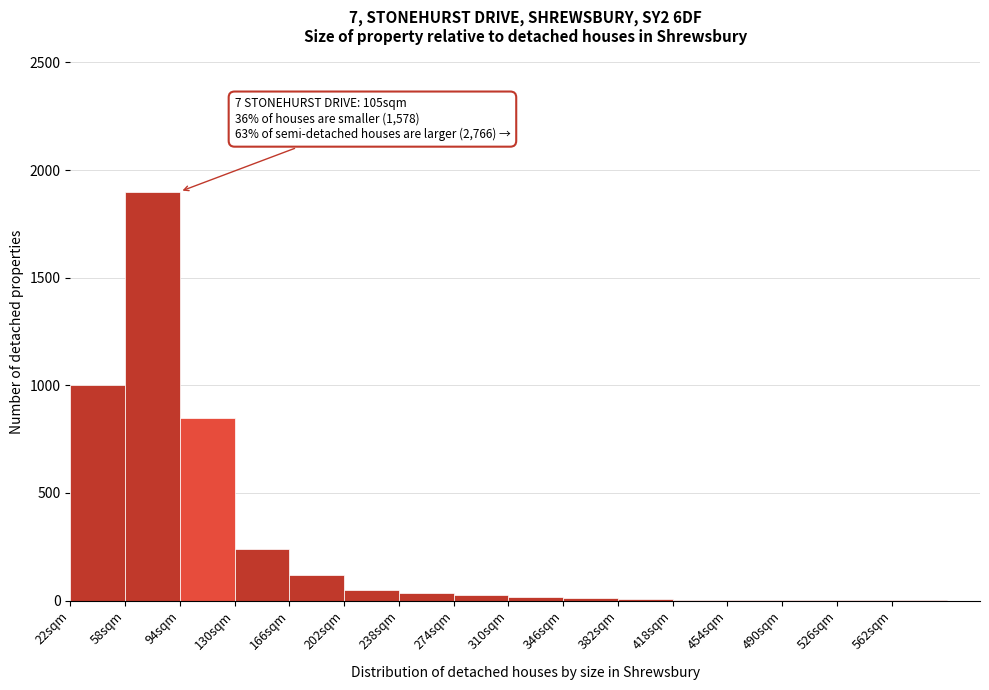

Over which range of the x-axis is the bar tallest?

58 to 94